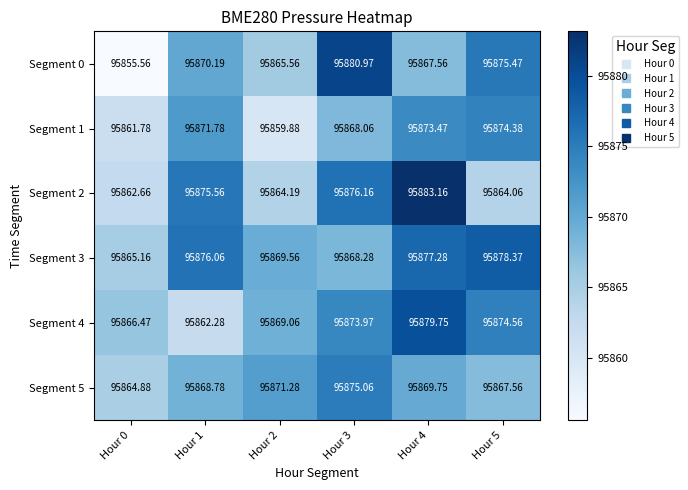

Is the value of Segment 0 at Hour 3 greater than the value of Segment 5 at Hour 4?

Yes